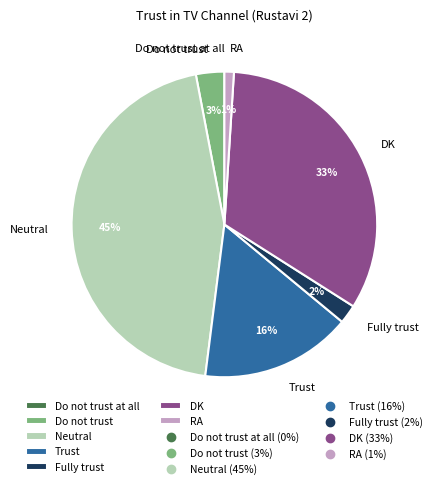

Does Do not trust account for over 50% of the chart?

No